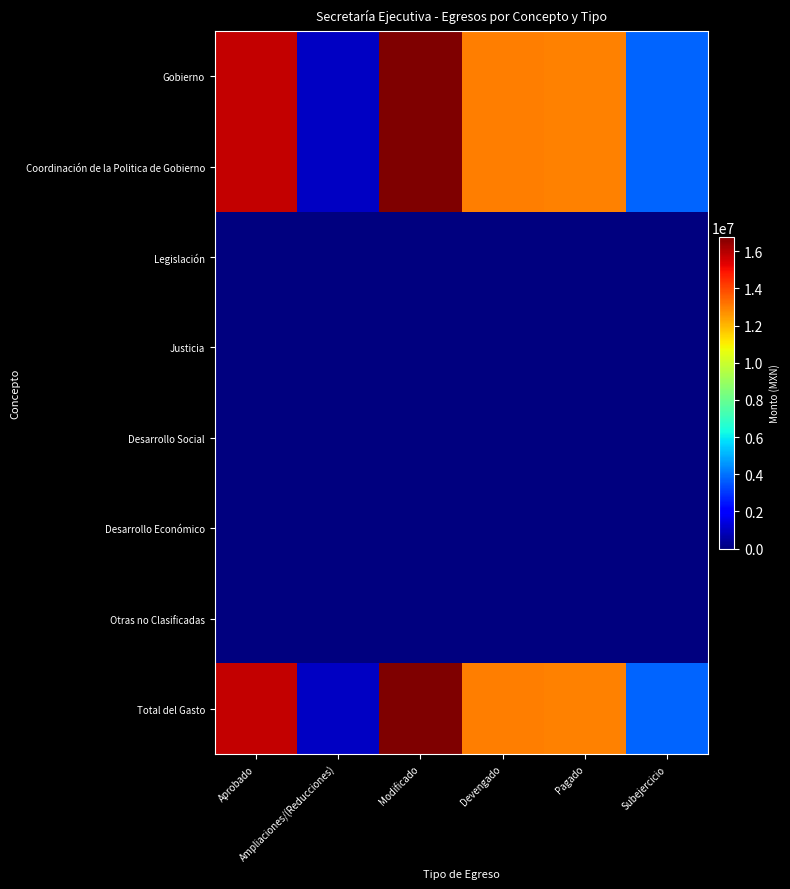

Which label corresponds to the largest value in the chart?

Modificado